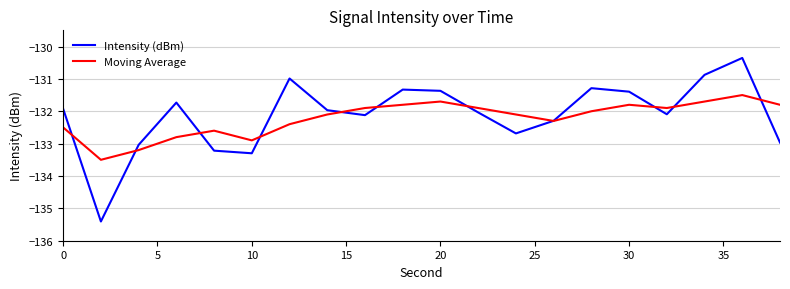

Which series has the largest range (max minus min)?

Intensity (dBm)